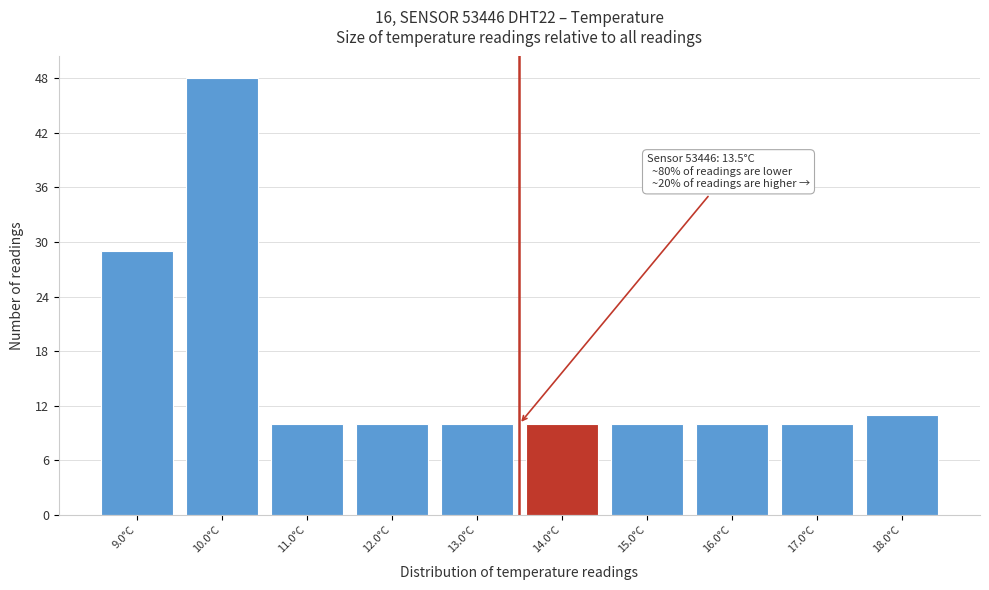

Which range on the x-axis has the tallest bar?

9.5 to 10.5